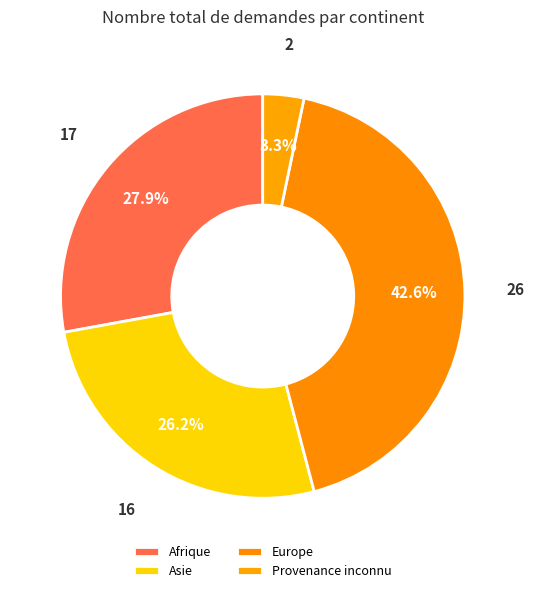

The Afrique slice represents 37% of the pie. True or false?

False